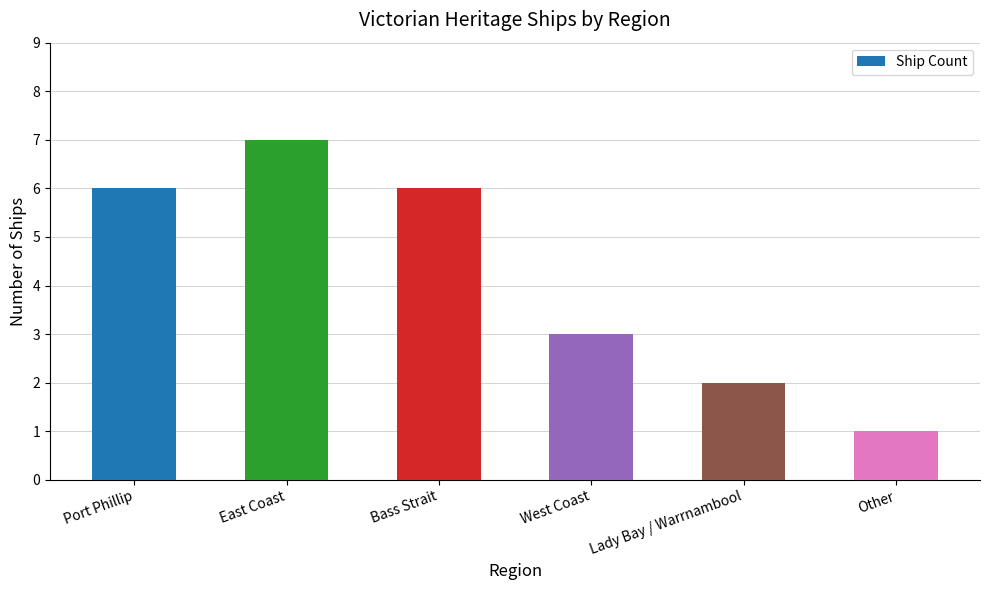

What is the ratio of the value at Other to the value at Lady Bay / Warrnambool?

0.5